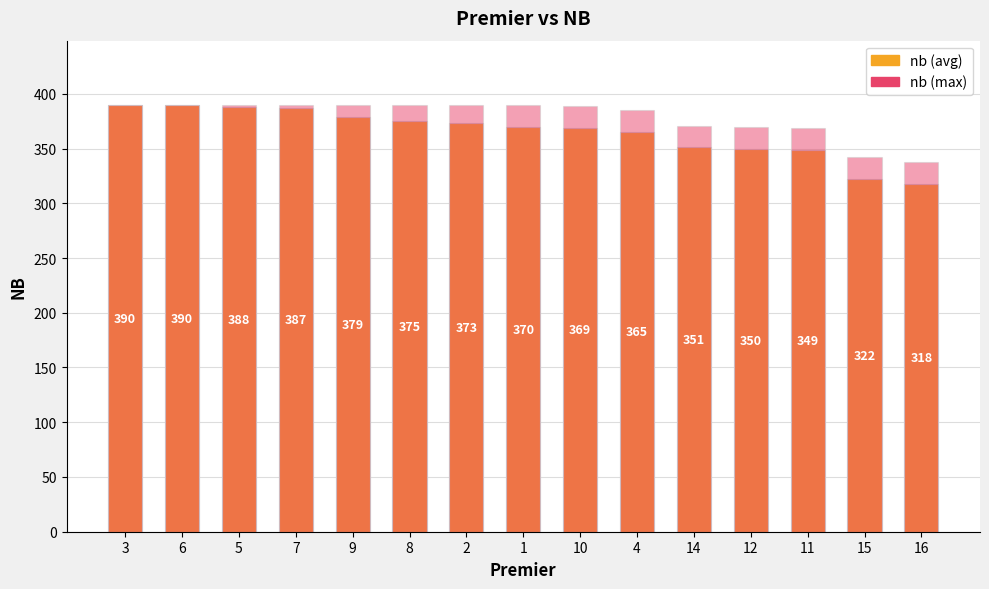

The value of nb (max) at 16 is 518. True or false?

False